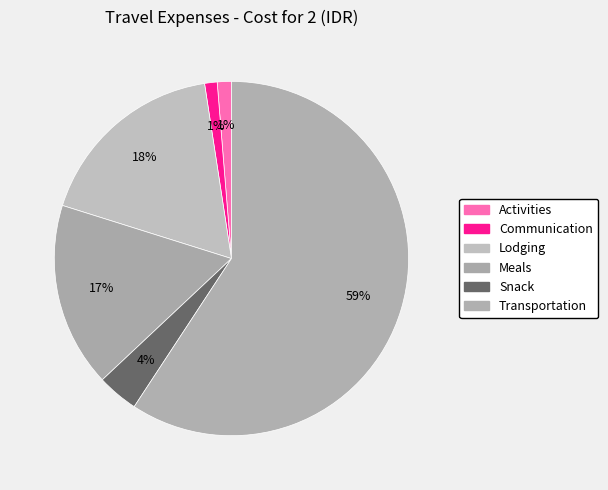

What is the smallest slice in the pie chart?

Communication